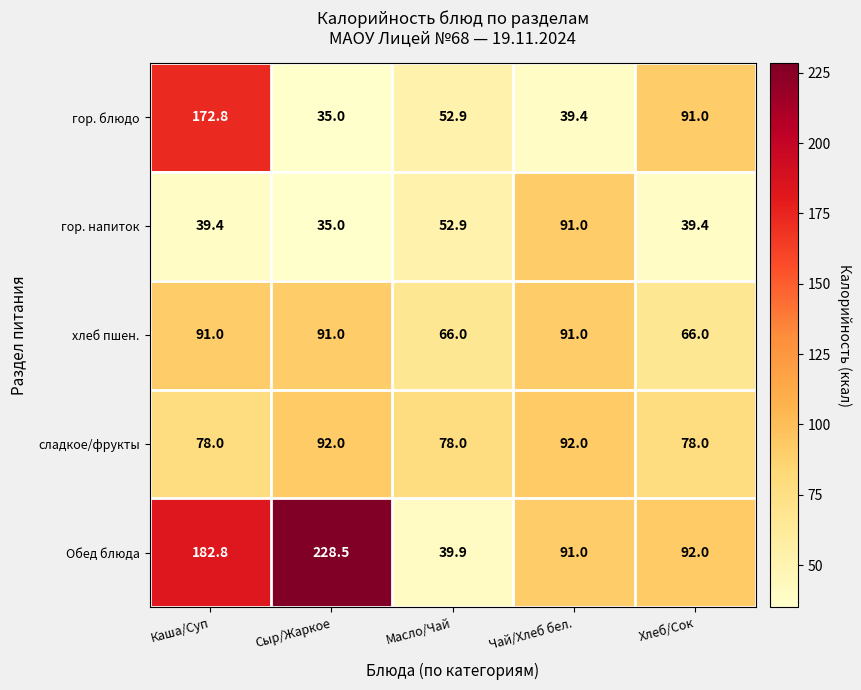

Reading left to right, transcribe all the data shown in this chart.

гор. блюдо: Каша/Суп=172.8	Сыр/Жаркое=35.0	Масло/Чай=52.9	Чай/Хлеб бел.=39.4	Хлеб/Сок=91.0
гор. напиток: Каша/Суп=39.4	Сыр/Жаркое=35.0	Масло/Чай=52.9	Чай/Хлеб бел.=91.0	Хлеб/Сок=39.4
хлеб пшен.: Каша/Суп=91.0	Сыр/Жаркое=91.0	Масло/Чай=66.0	Чай/Хлеб бел.=91.0	Хлеб/Сок=66.0
сладкое/фрукты: Каша/Суп=78.0	Сыр/Жаркое=92.0	Масло/Чай=78.0	Чай/Хлеб бел.=92.0	Хлеб/Сок=78.0
Обед блюда: Каша/Суп=182.8	Сыр/Жаркое=228.5	Масло/Чай=39.9	Чай/Хлеб бел.=91.0	Хлеб/Сок=92.0